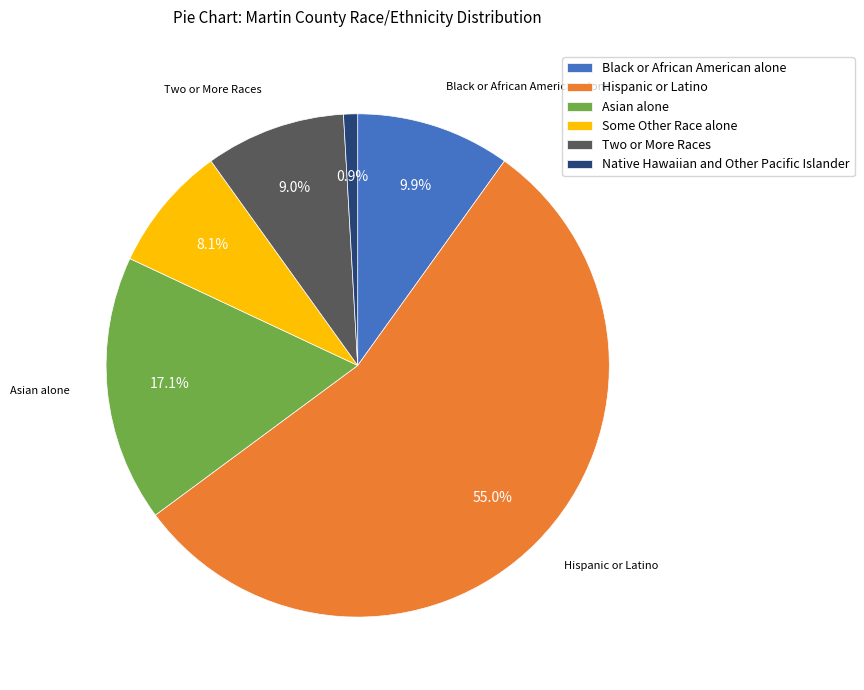

What percentage is the Some Other Race alone slice, to the nearest percent?

8%